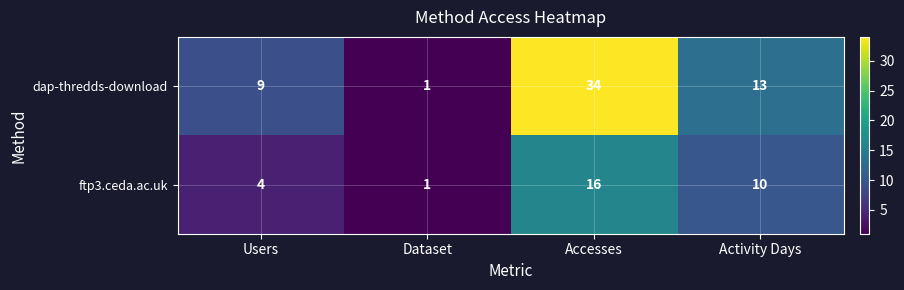

Is the value of ftp3.ceda.ac.uk at Users greater than the value of dap-thredds-download at Users?

No